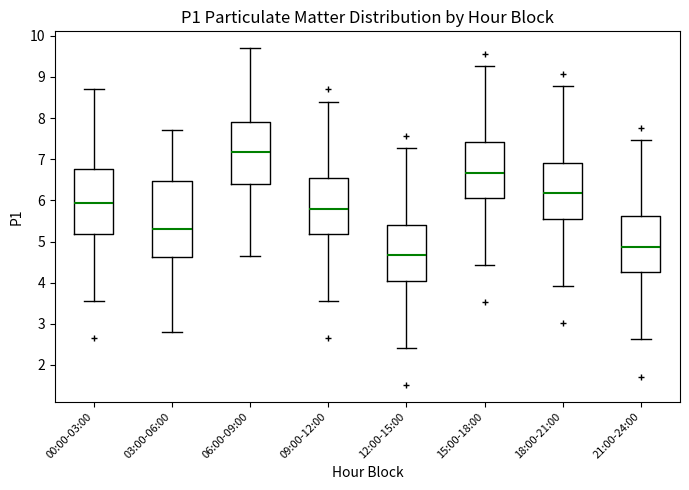

Reading left to right, read every box against the y-axis: the position of its median line, the range the box covers, and the ends of its whiskers. The values are not printed on the chart, so give them approximately, as read against the axis.

00:00-03:00: median 5.9, box 5.2 to 6.8, whiskers 3.6 to 8.7
03:00-06:00: median 5.3, box 4.6 to 6.5, whiskers 2.8 to 7.7
06:00-09:00: median 7.2, box 6.4 to 7.9, whiskers 4.7 to 9.7
09:00-12:00: median 5.8, box 5.2 to 6.5, whiskers 3.6 to 8.4
12:00-15:00: median 4.7, box 4.1 to 5.4, whiskers 2.4 to 7.3
15:00-18:00: median 6.7, box 6.1 to 7.4, whiskers 4.4 to 9.3
18:00-21:00: median 6.2, box 5.6 to 6.9, whiskers 3.9 to 8.8
21:00-24:00: median 4.9, box 4.3 to 5.6, whiskers 2.6 to 7.5